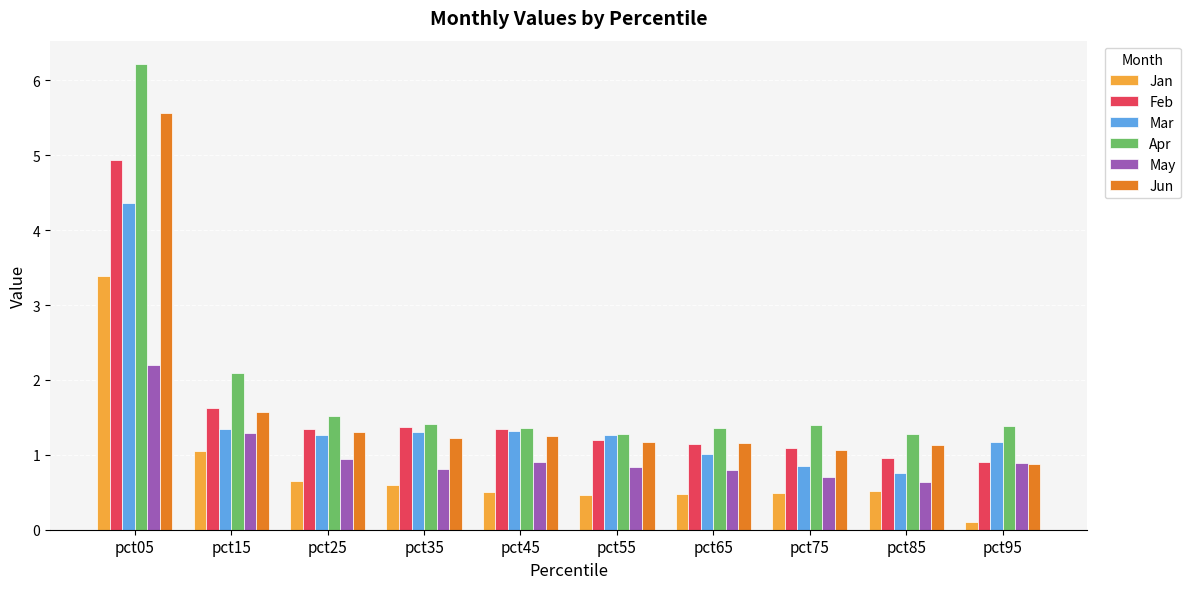

At which label is Jan closest to 1?

pct15